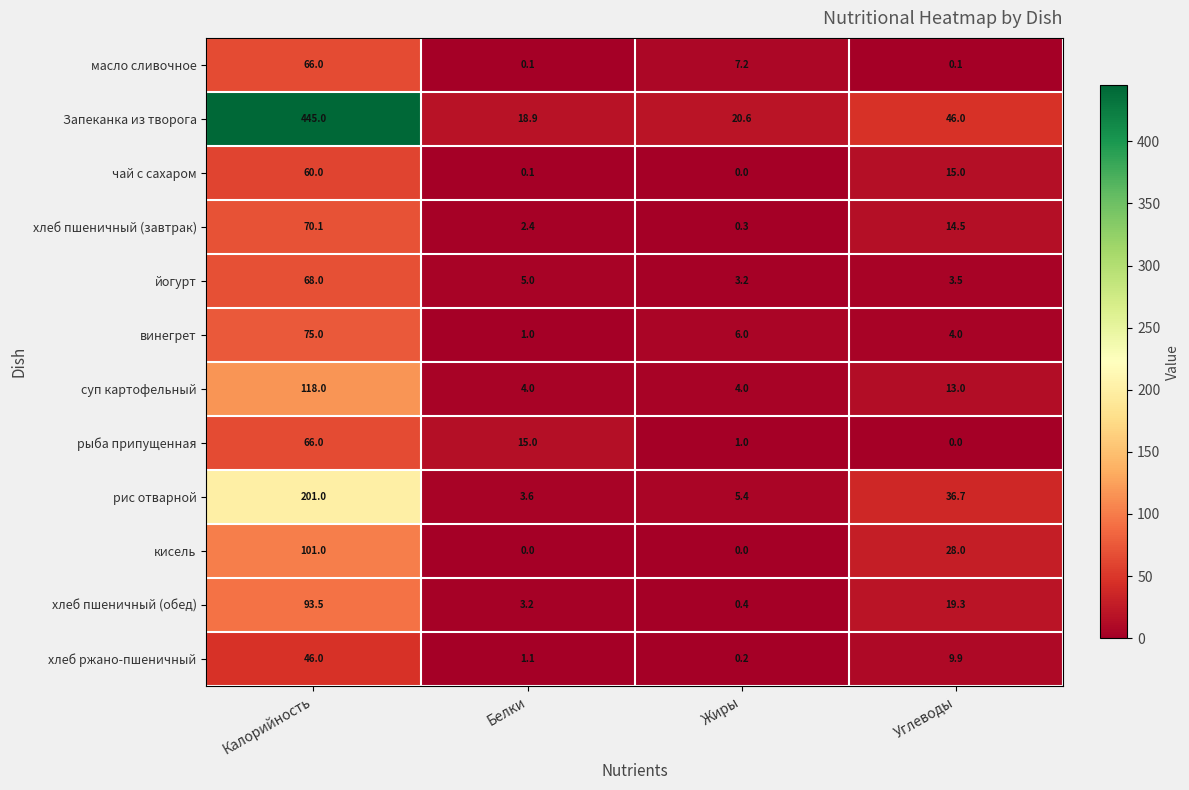

What is the spread (max minus min) of values at Углеводы?

46.0